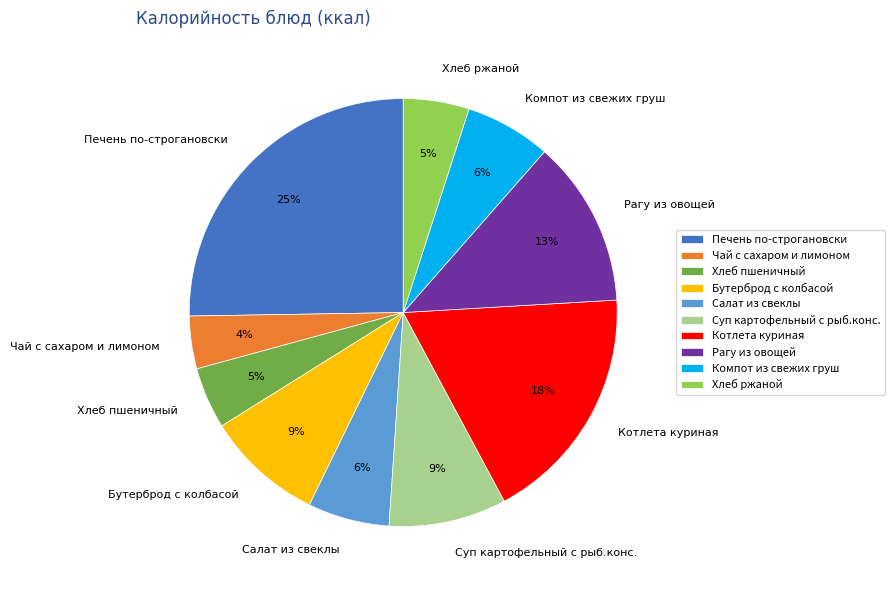

How many segments does this pie chart have?

10